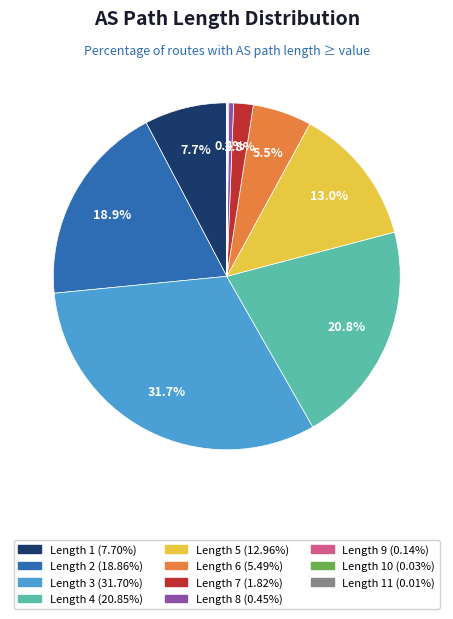

Does any single category account for the majority?

No